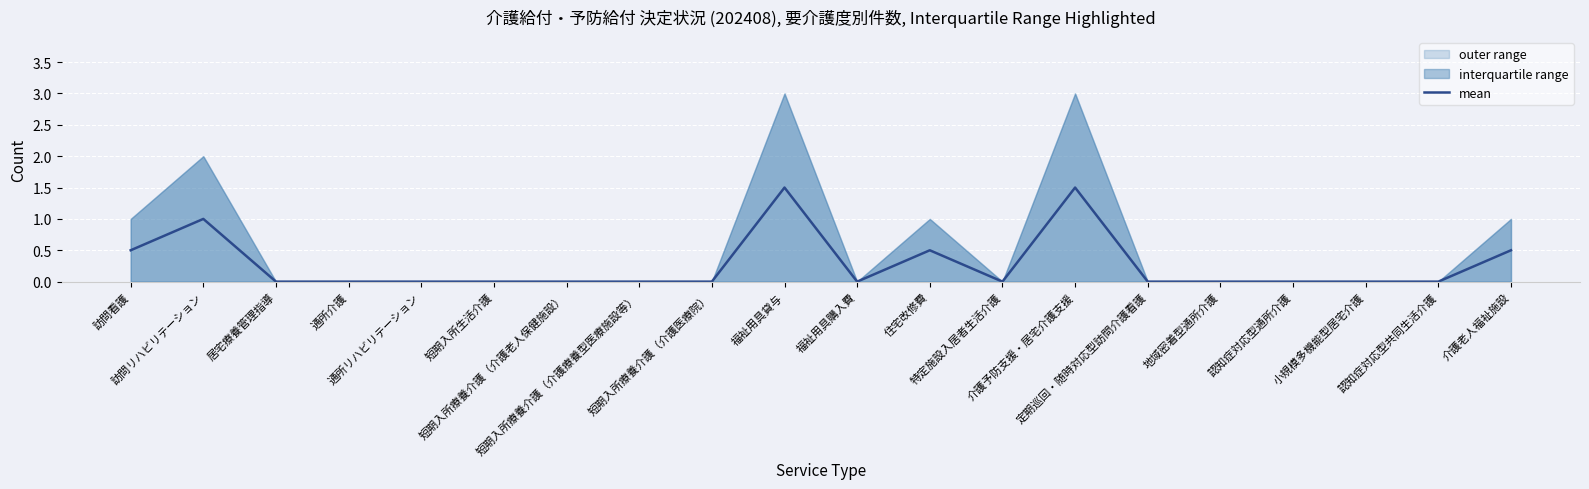

List the labels in order of value, smallest first.

居宅療養管理指導, 通所介護, 通所リハビリテーション, 短期入所生活介護, 短期入所療養介護（介護老人保健施設）, 短期入所療養介護（介護療養型医療施設等）, 短期入所療養介護（介護医療院）, 福祉用具購入費, 特定施設入居者生活介護, 定期巡回・随時対応型訪問介護看護, 地域密着型通所介護, 認知症対応型通所介護, 小規模多機能型居宅介護, 認知症対応型共同生活介護, 訪問看護, 住宅改修費, 介護老人福祉施設, 訪問リハビリテーション, 福祉用具貸与, 介護予防支援・居宅介護支援